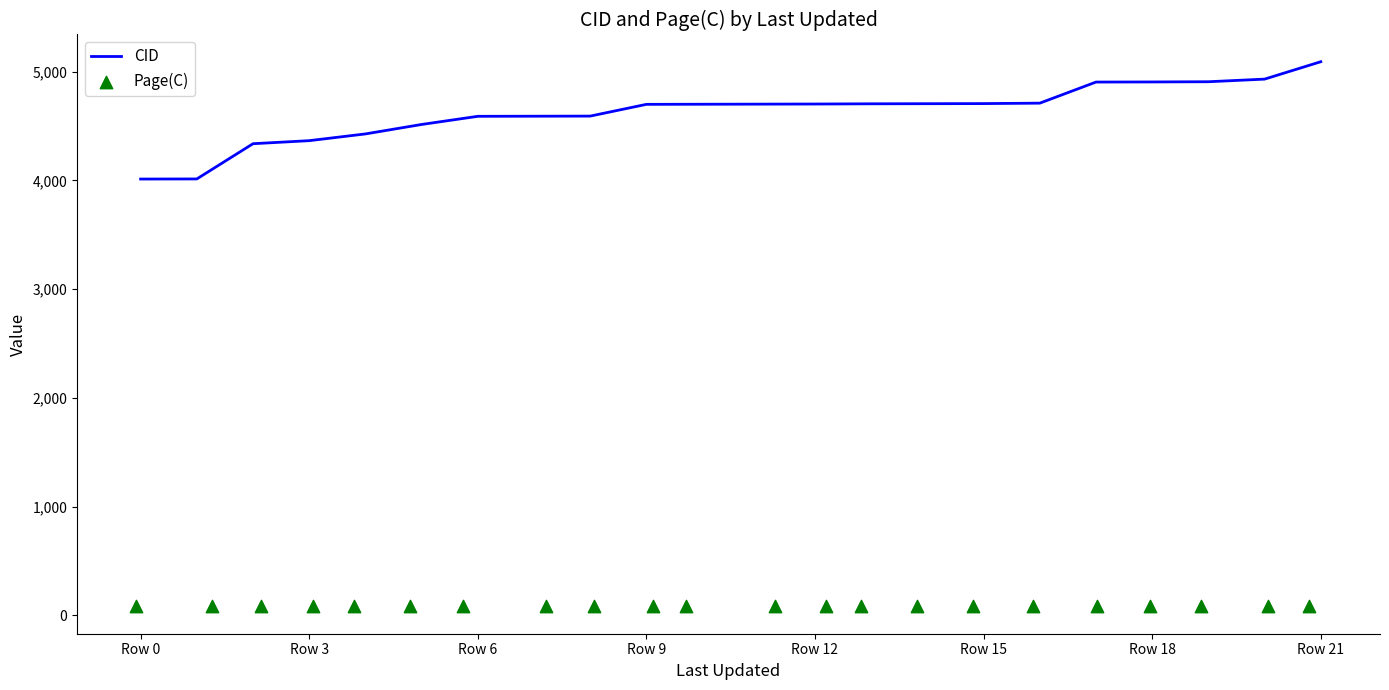

Which series contains the highest Y value?

CID